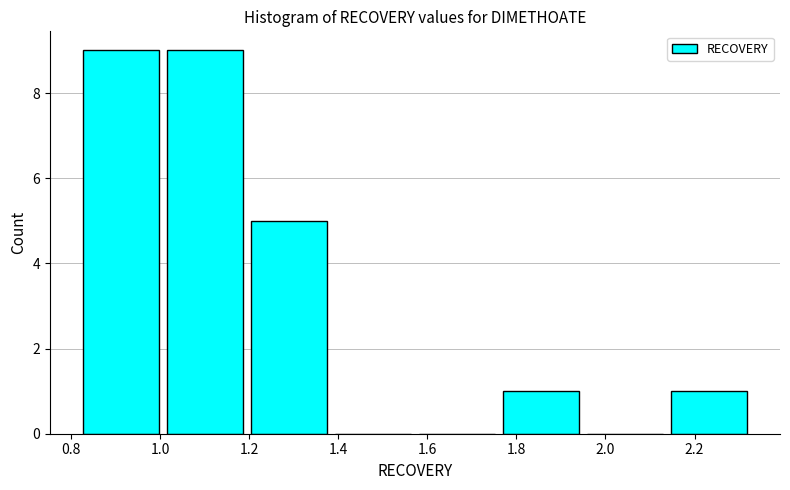

Reading left to right, transcribe this chart: for each bar, give the range it covers on the x-axis and its height. Neither the bar edges nor the heights are printed on the chart, so give them approximately, as read against the axes.

0.82 to 1.00: 9
1.00 to 1.20: 9
1.20 to 1.38: 5
1.38 to 1.58: 0
1.58 to 1.76: 0
1.76 to 1.94: 1
1.94 to 2.14: 0
2.14 to 2.32: 1